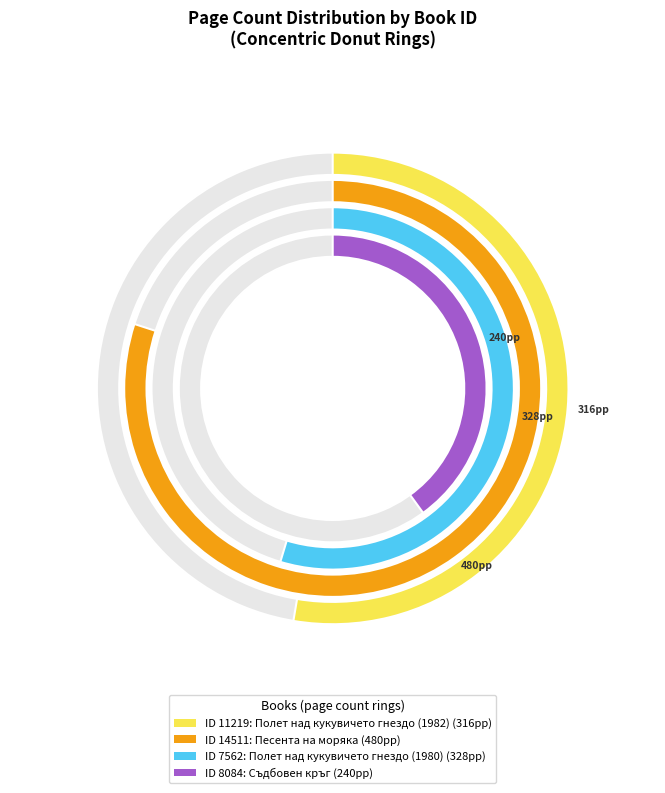

Is there a majority slice in this chart?

No